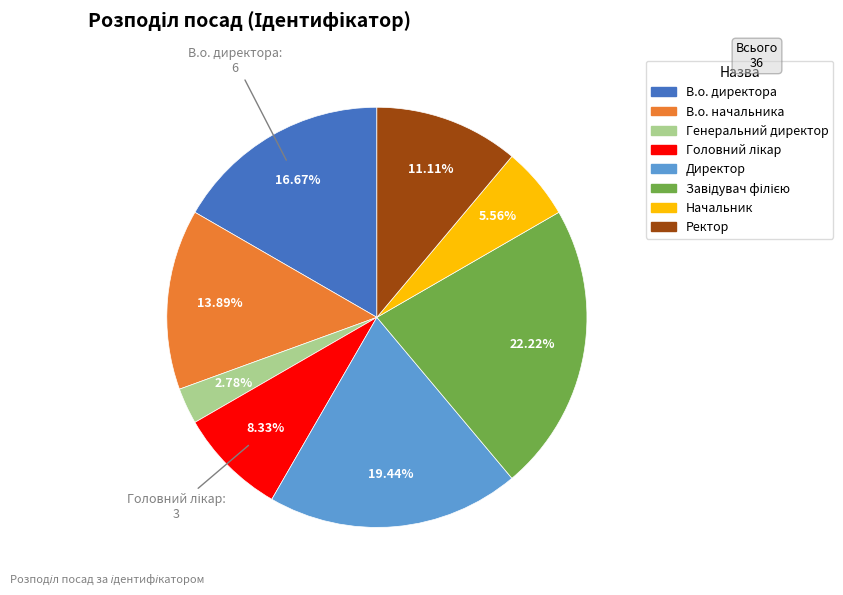

Do Директор and Начальник together represent more than half of the pie?

No